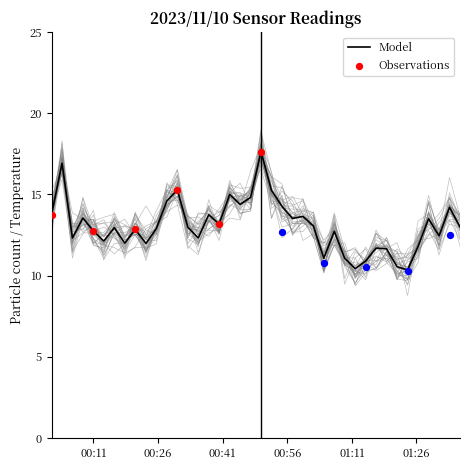

What is the total value across all series at 32?

28.3